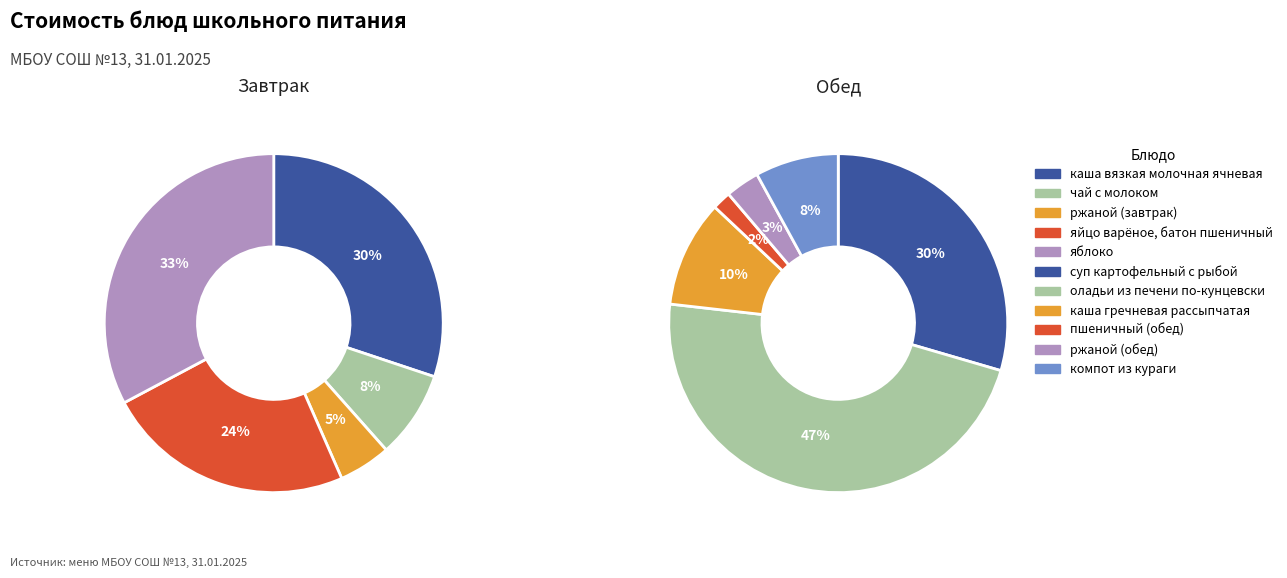

Count the number of slices in the pie.

5